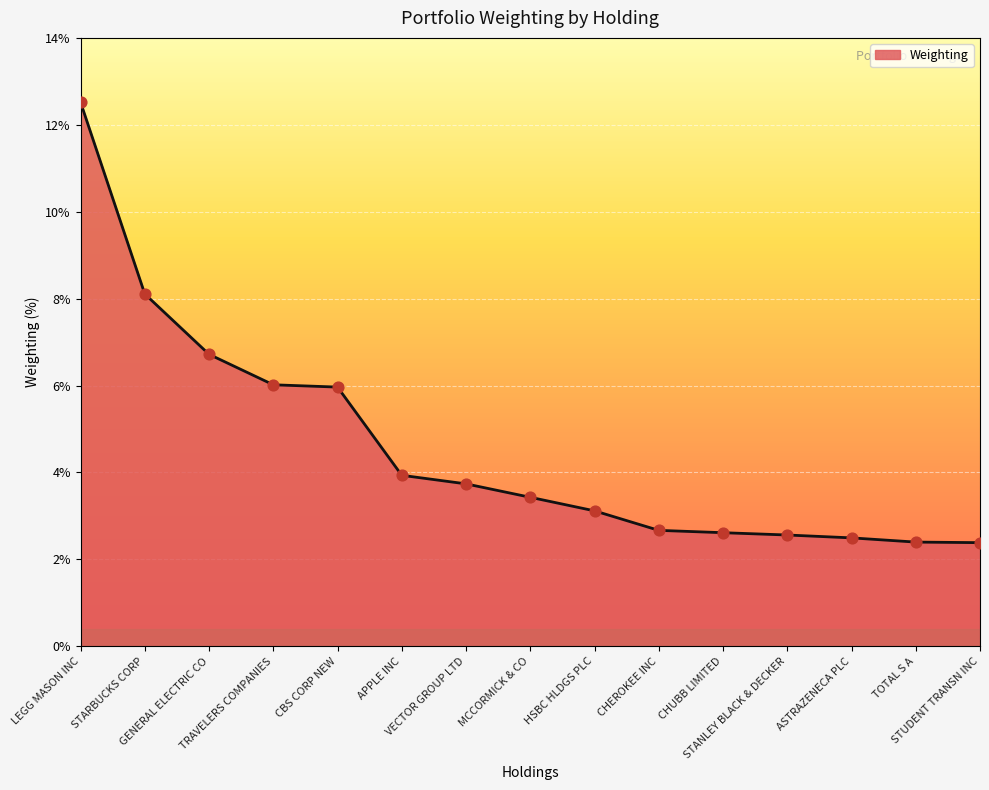

Approximately how many times larger is the value at TOTAL S A compared to CBS CORP NEW?

0.4